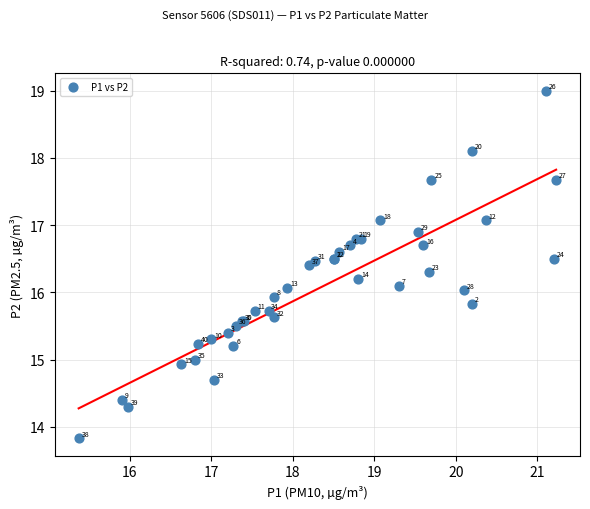

What Y value in the scatter plot is closest to 16?

16.0